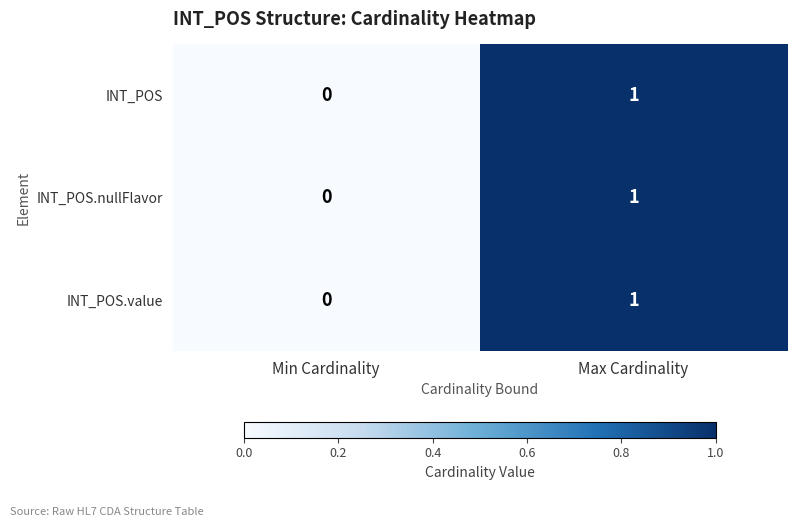

Reading left to right, transcribe all the data shown in this chart.

INT_POS: Min Cardinality=0	Max Cardinality=1
INT_POS.nullFlavor: Min Cardinality=0	Max Cardinality=1
INT_POS.value: Min Cardinality=0	Max Cardinality=1